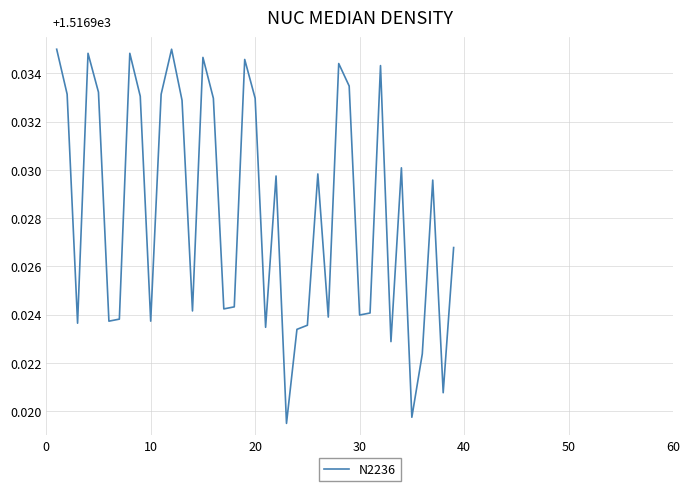

How many lines are shown in the chart?

1